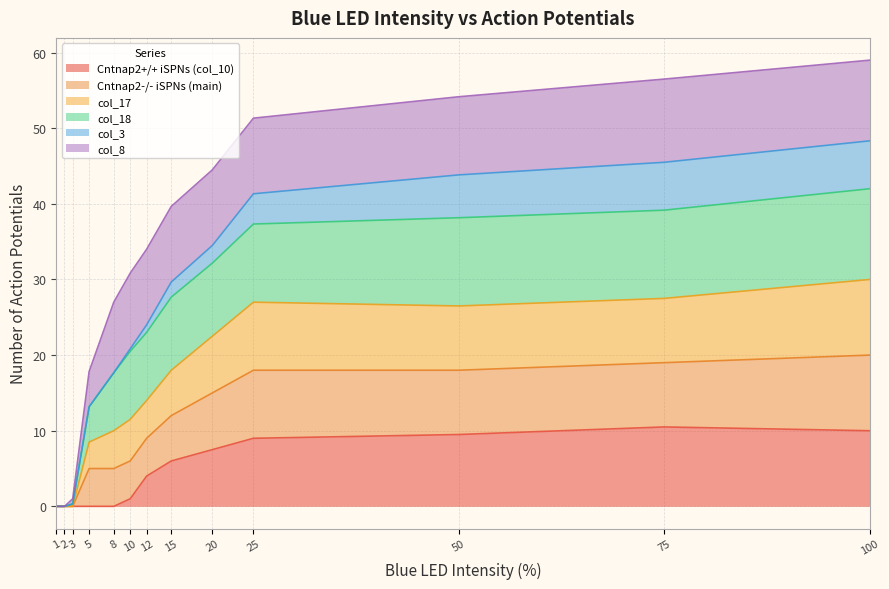

What is the total value across all series at 50?

54.2